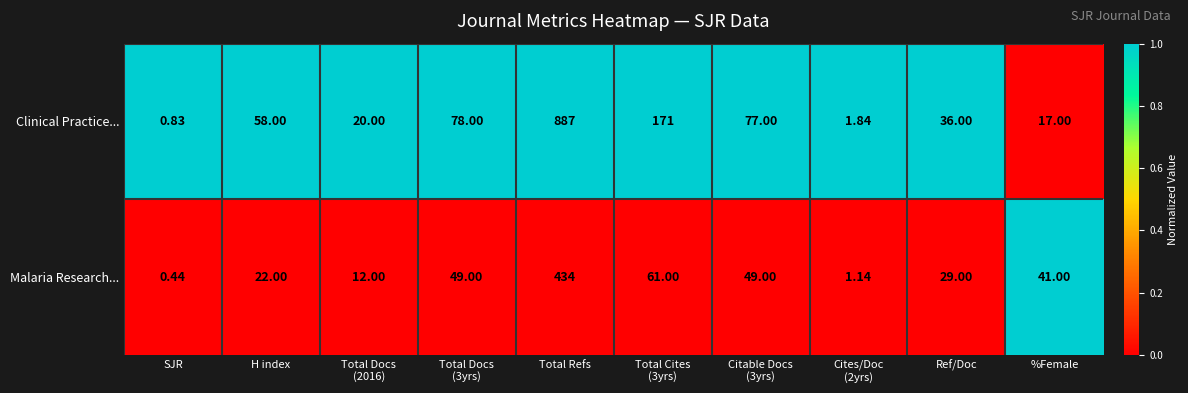

Rank the series by their maximum value, from lowest to highest.

Malaria Research..., Clinical Practice...